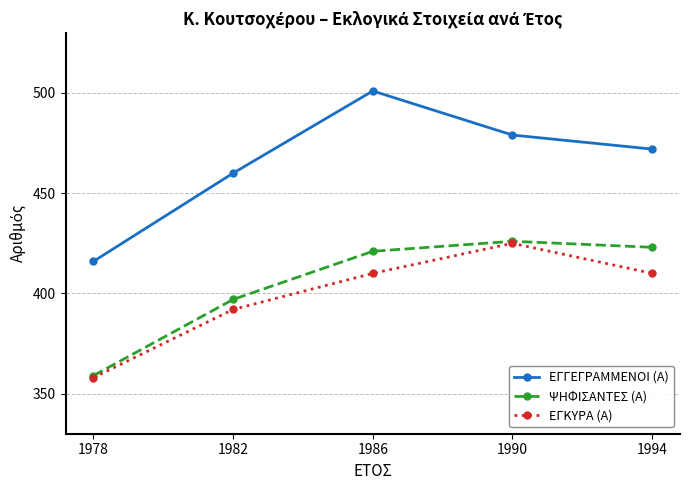

How many data points in ΕΓΚΥΡΑ (Α) are less than 410?

2